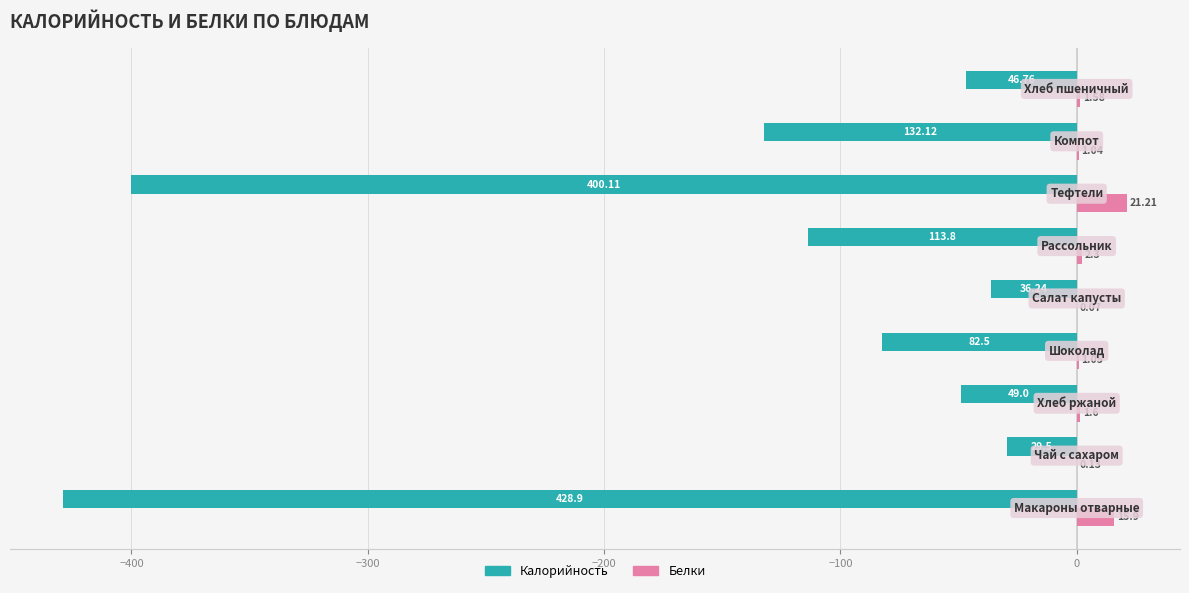

What is the sum of all Калорийность values?

-1318.9